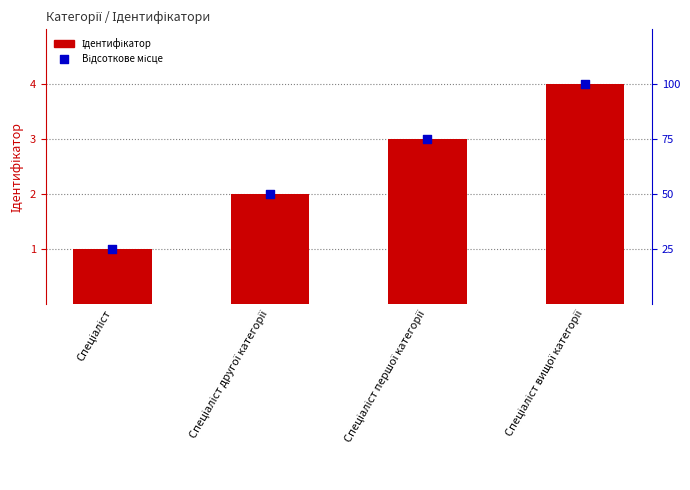

Which series has the largest total across all categories?

Ідентифікатор